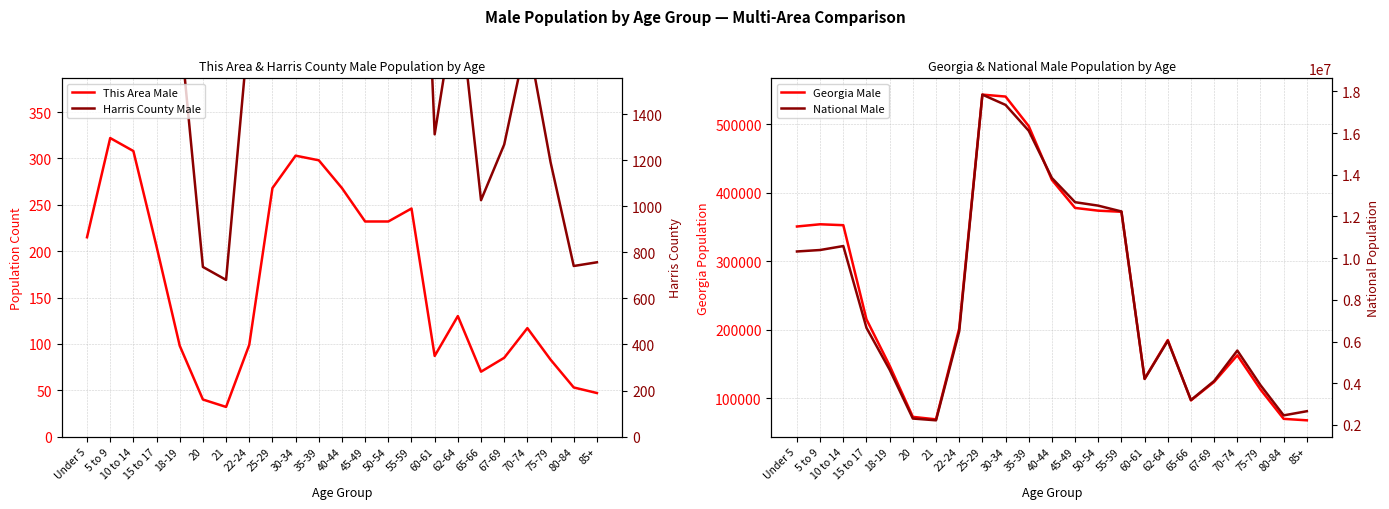

How many lines are shown in the chart?

4